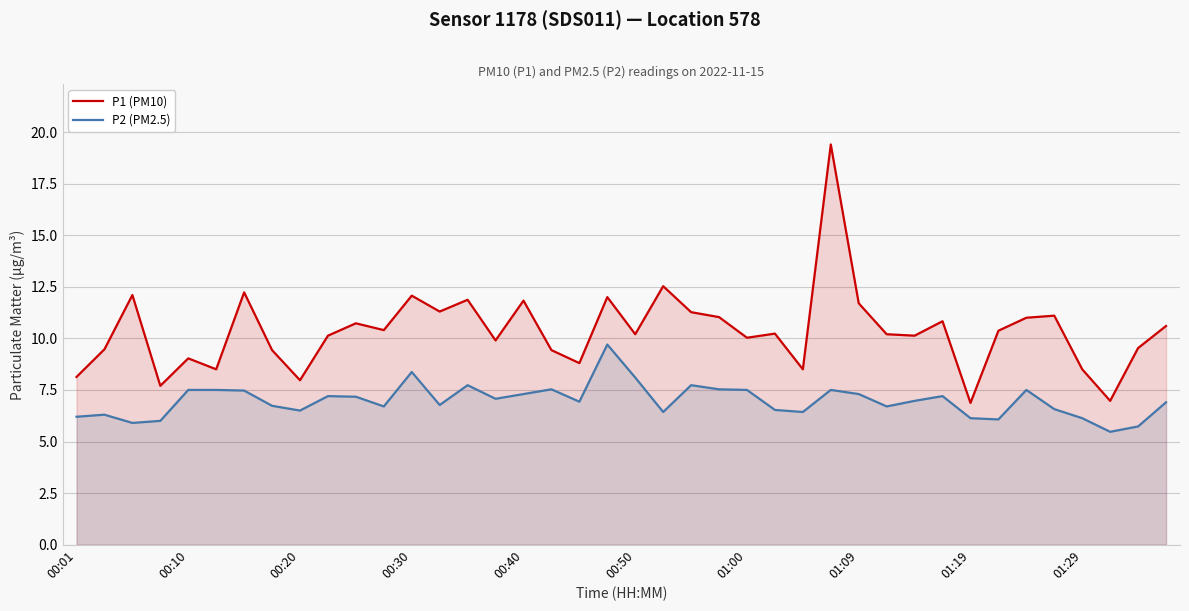

How many distinct data groups are displayed?

2